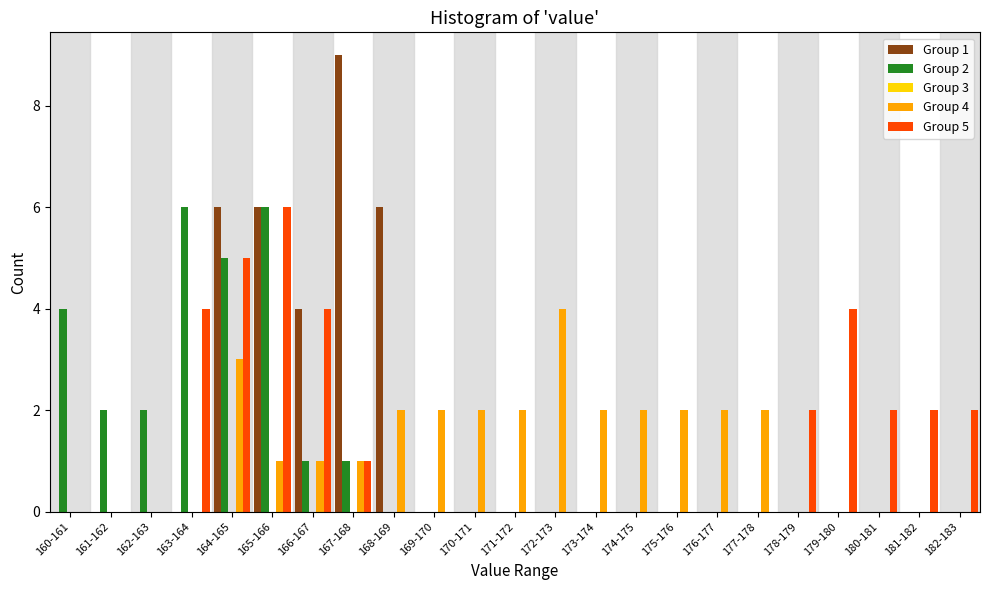

True or false: Group 2 has a value of 6 at 160-161.

False